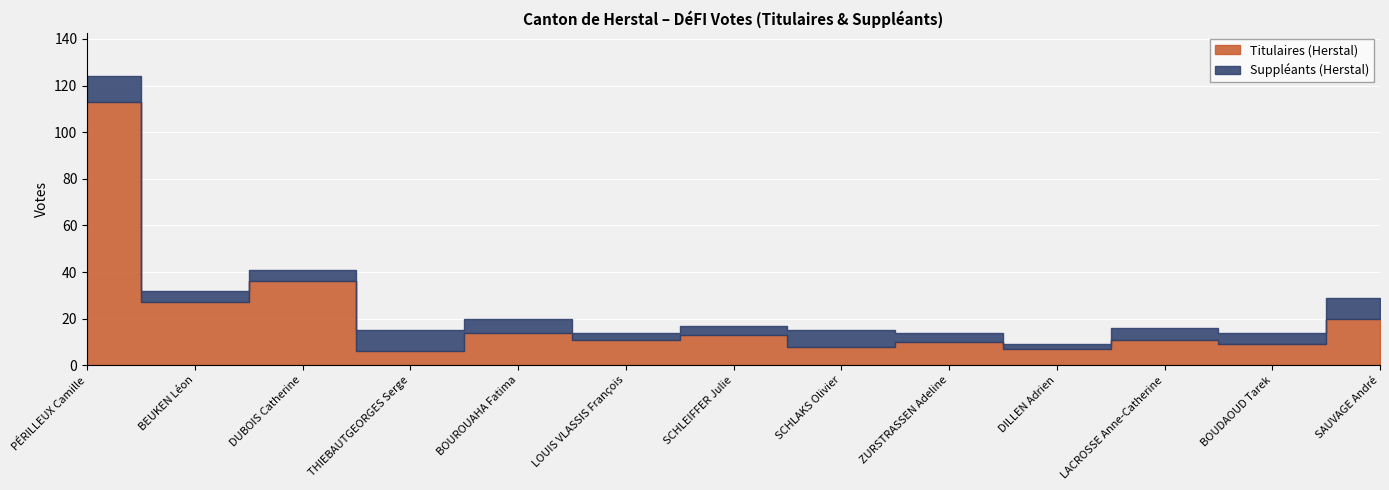

At which label does Suppléants (Herstal) reach its minimum?

DILLEN Adrien